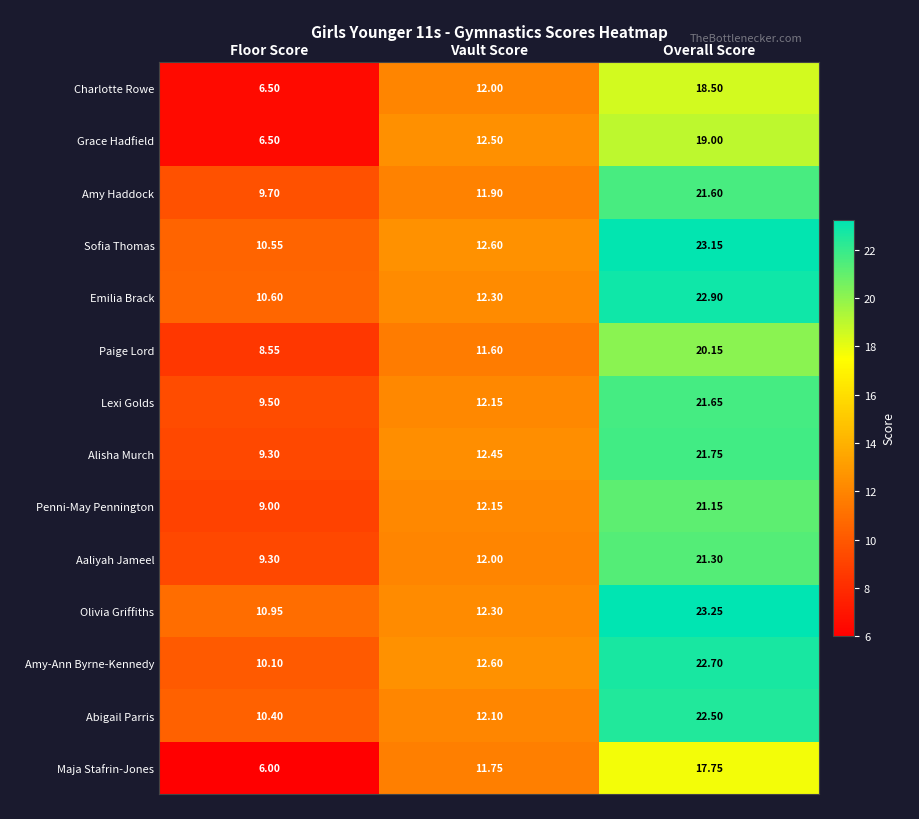

At which label is Maja Stafrin-Jones closest to 11?

Vault Score